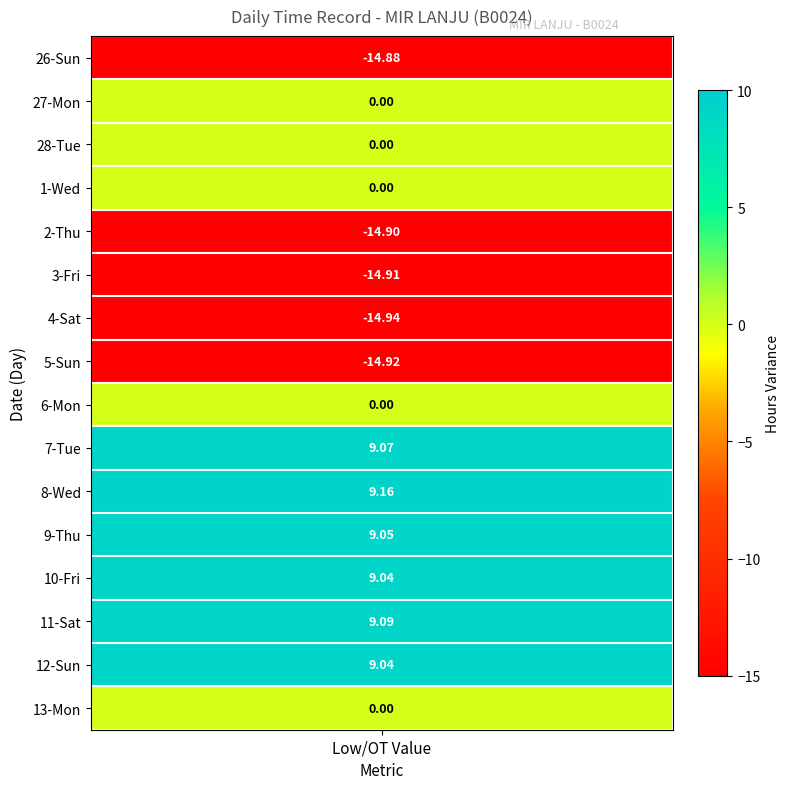

Reading left to right, transcribe all the data shown in this chart.

26: 0=-14.9	1=0.0	2=0.0	3=0.0	4=-14.9	5=-14.9	6=-14.9	7=-14.9	8=0.0	9=9.1	10=9.2	11=9.1	12=9.0	13=9.1	14=9.0	15=0.0
Low: 0=-14.9	1=0.0	2=0.0	3=0.0	4=-14.9	5=-14.9	6=-14.9	7=-14.9	8=0.0	9=9.1	10=9.2	11=9.1	12=9.0	13=9.1	14=9.0	15=0.0